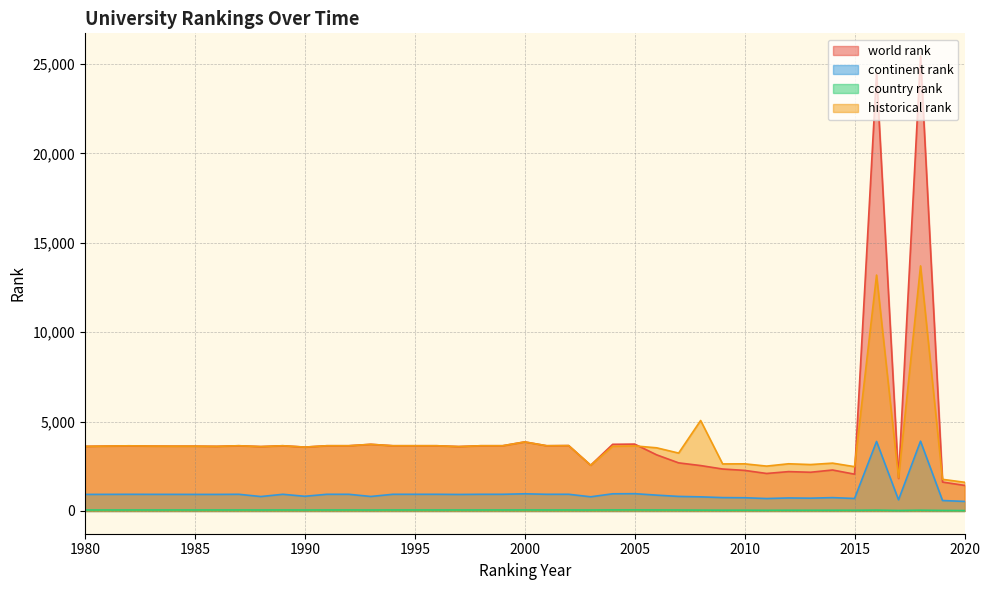

Between 1991 and 1987, which is larger?

1991